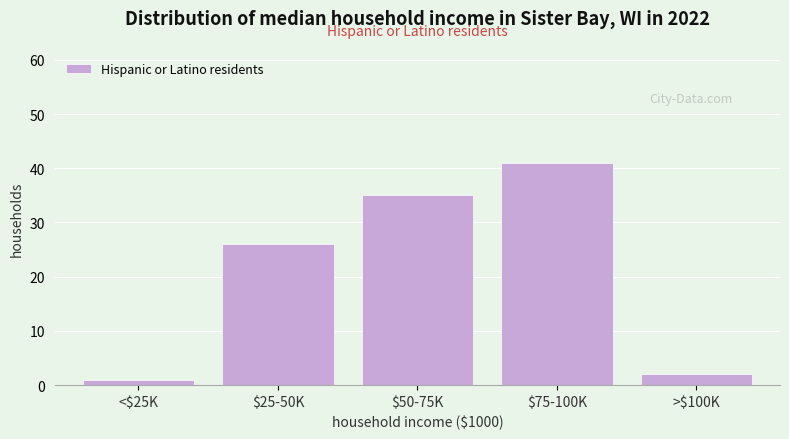

Reading left to right, list all the values displayed in this chart.

1	26	35	41	2